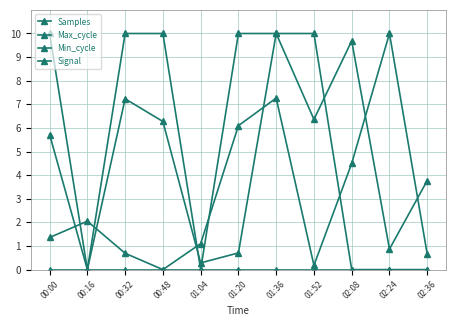

Where is Min_cycle nearest to the value 0?

00:00